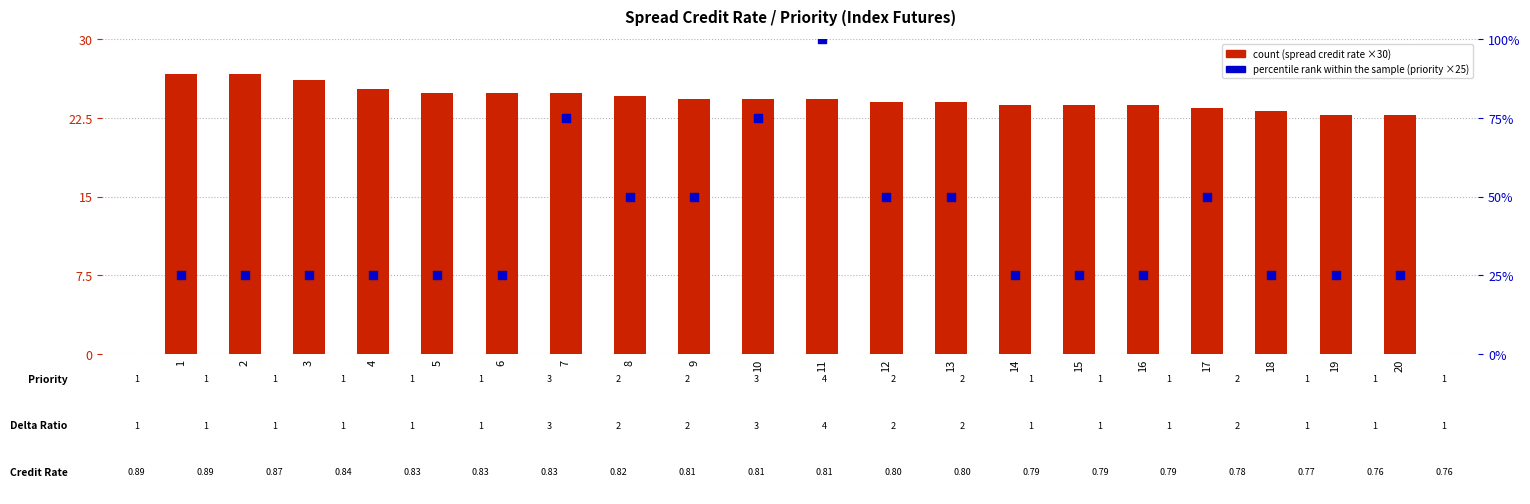

Is the value of count at 8 greater than the value of percentile rank within the sample at 4?

No